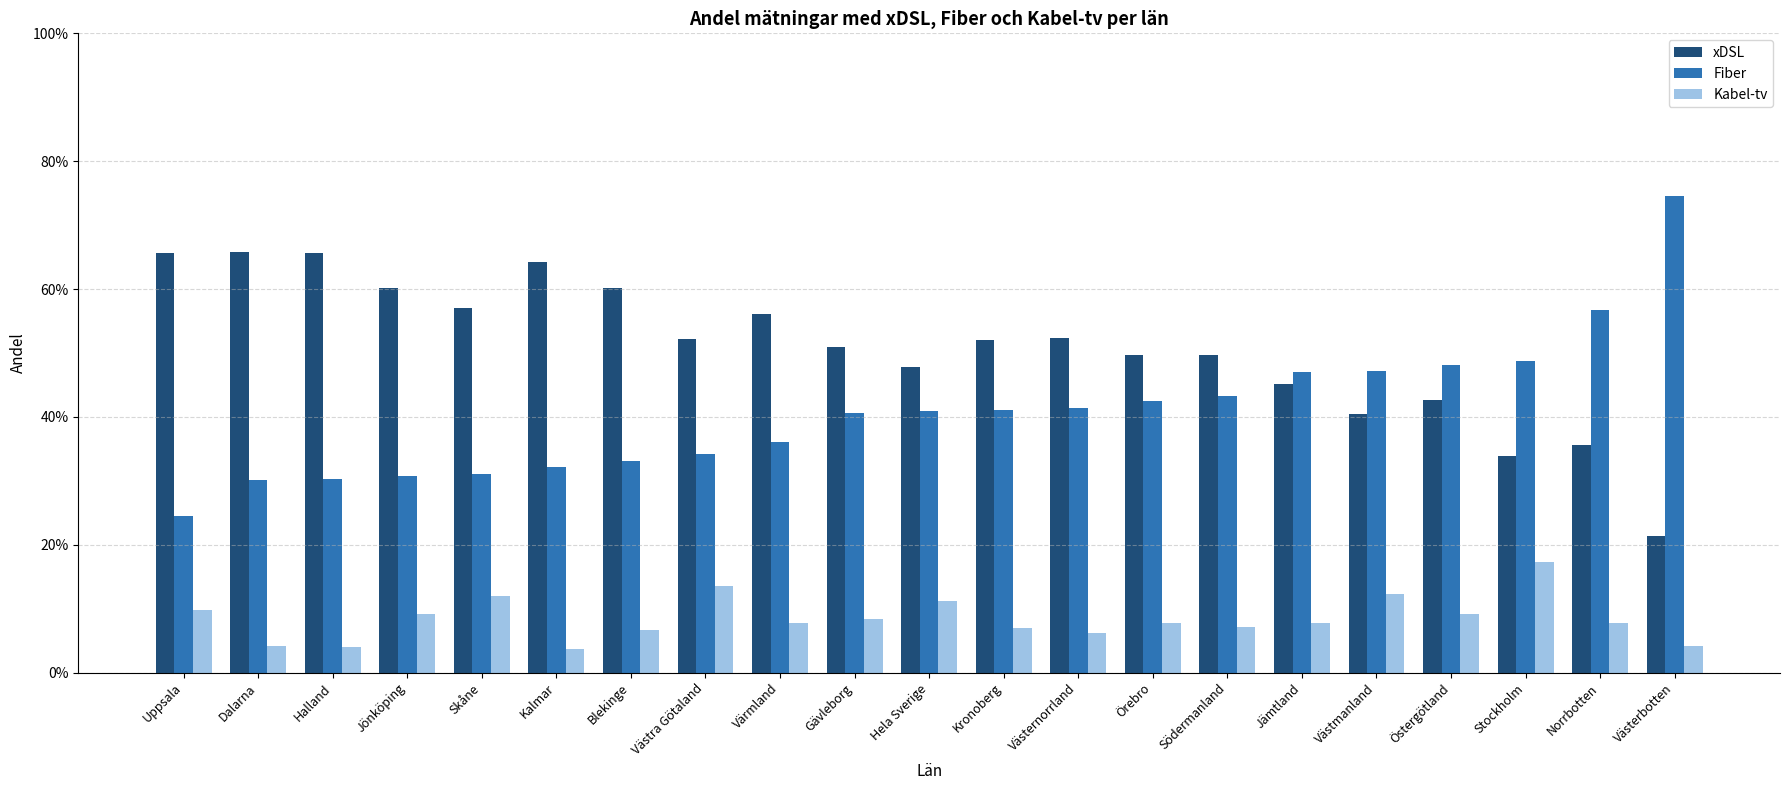

What are all the series names shown in the legend?

xDSL, Fiber, Kabel-tv